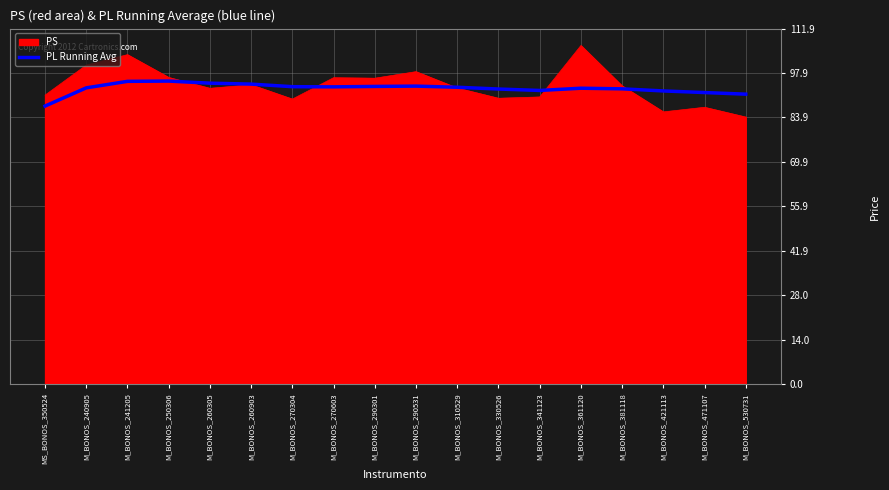

Rank the series by their maximum value, from highest to lowest.

PS, PL Running Avg